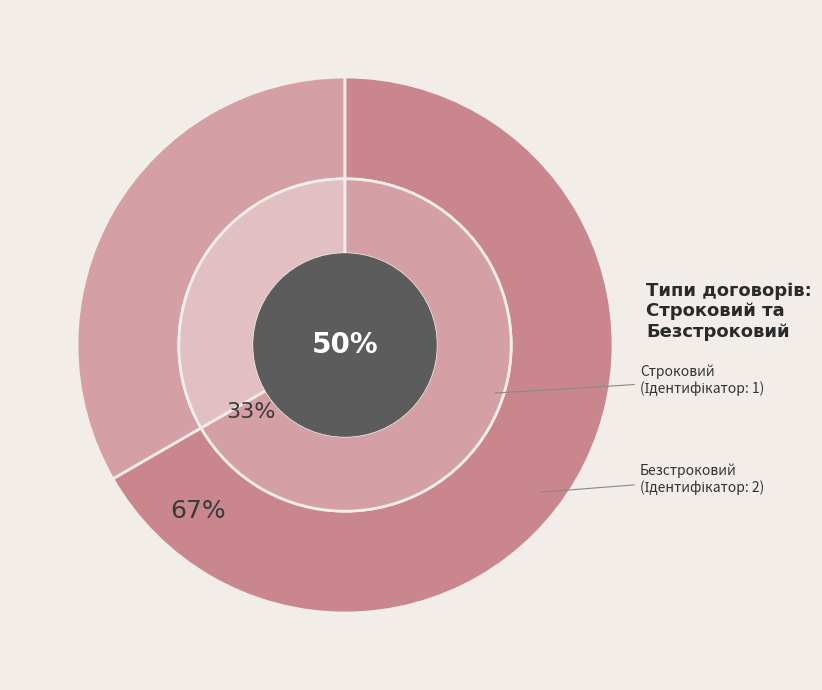

Which category has the biggest portion of the pie?

Безстроковий